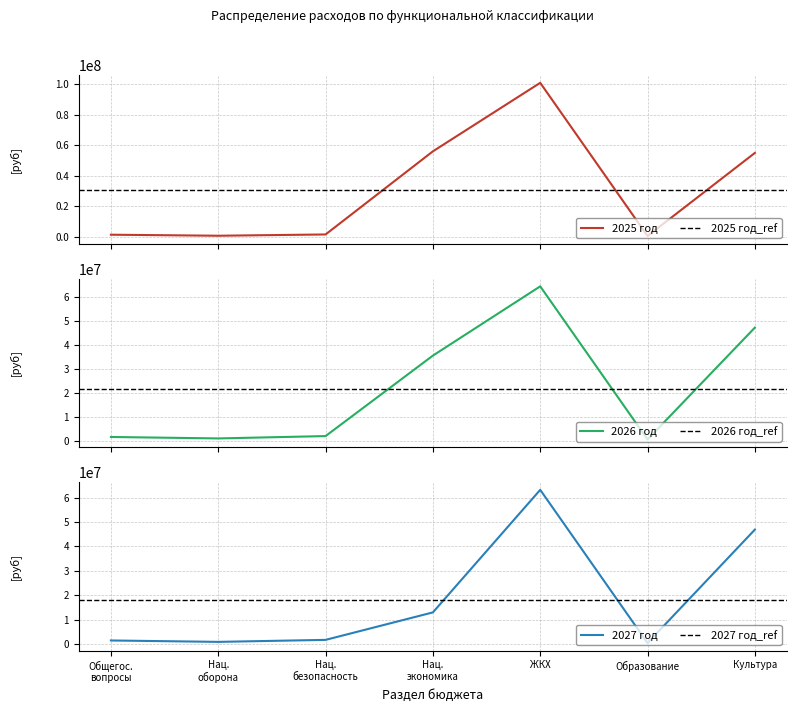

The value of 2025 год at Образование is 650000.0. True or false?

True